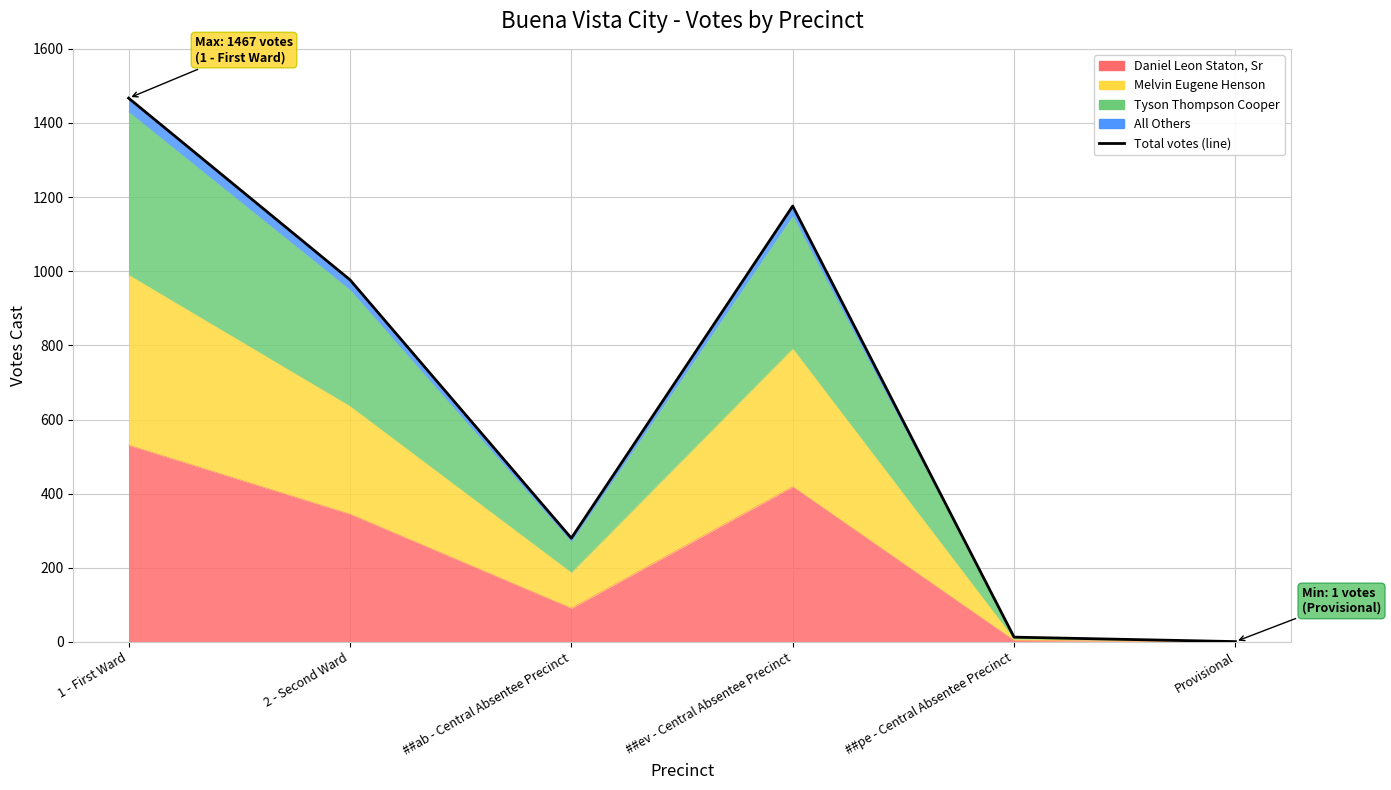

Between 2 - Second Ward and ##pe - Central Absentee Precinct, which is larger?

2 - Second Ward